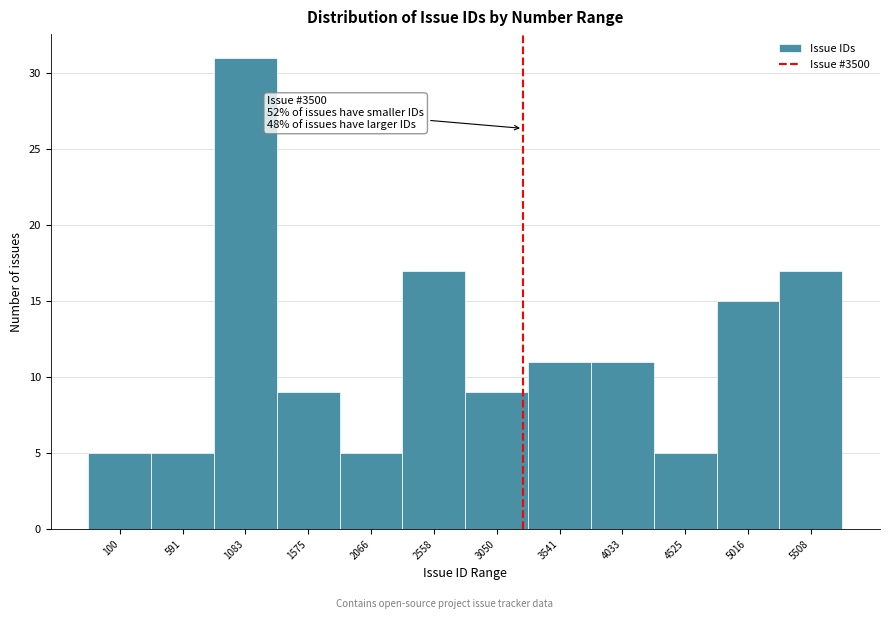

Reading left to right, extract all data points from this chart.

5	5	31	9	5	17	9	11	11	5	15	17